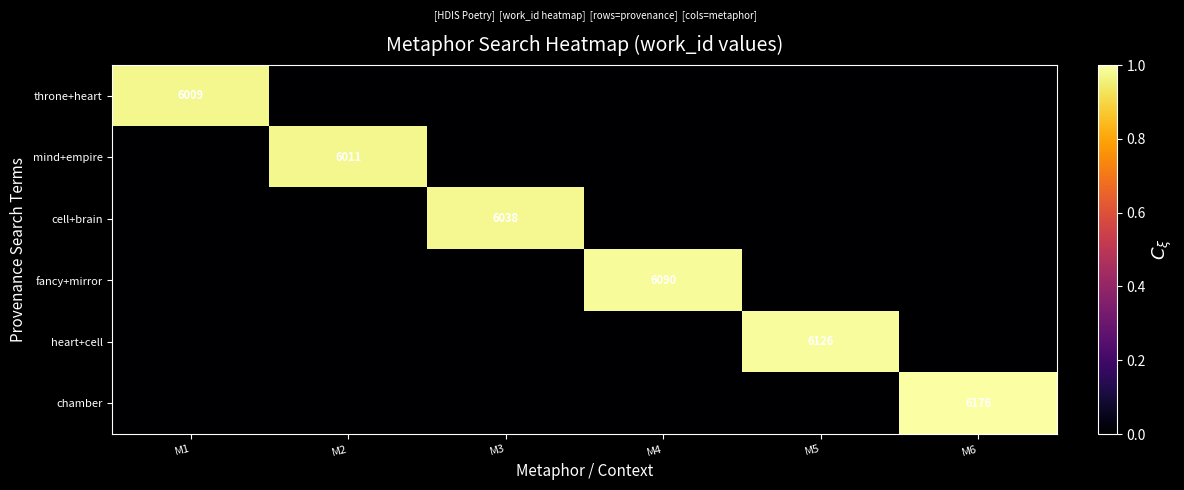

The value of cell+brain at M3 is 6038. True or false?

True